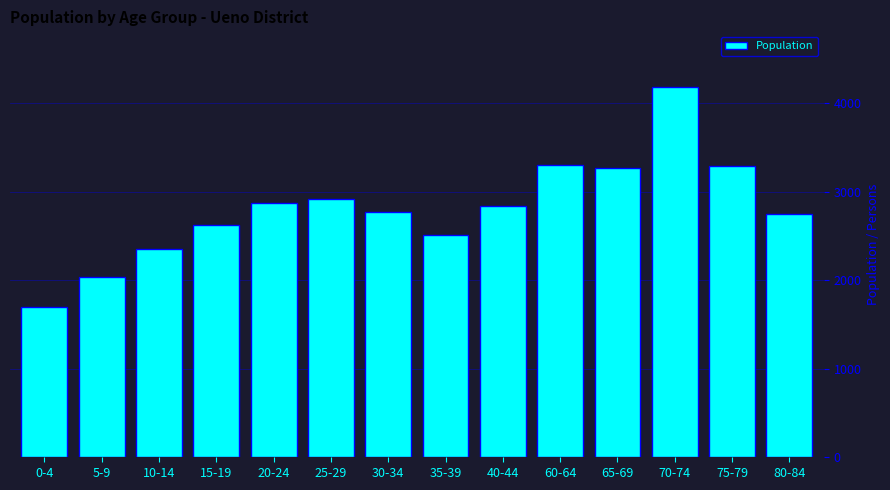

Between 80-84 and 15-19, which is larger?

80-84